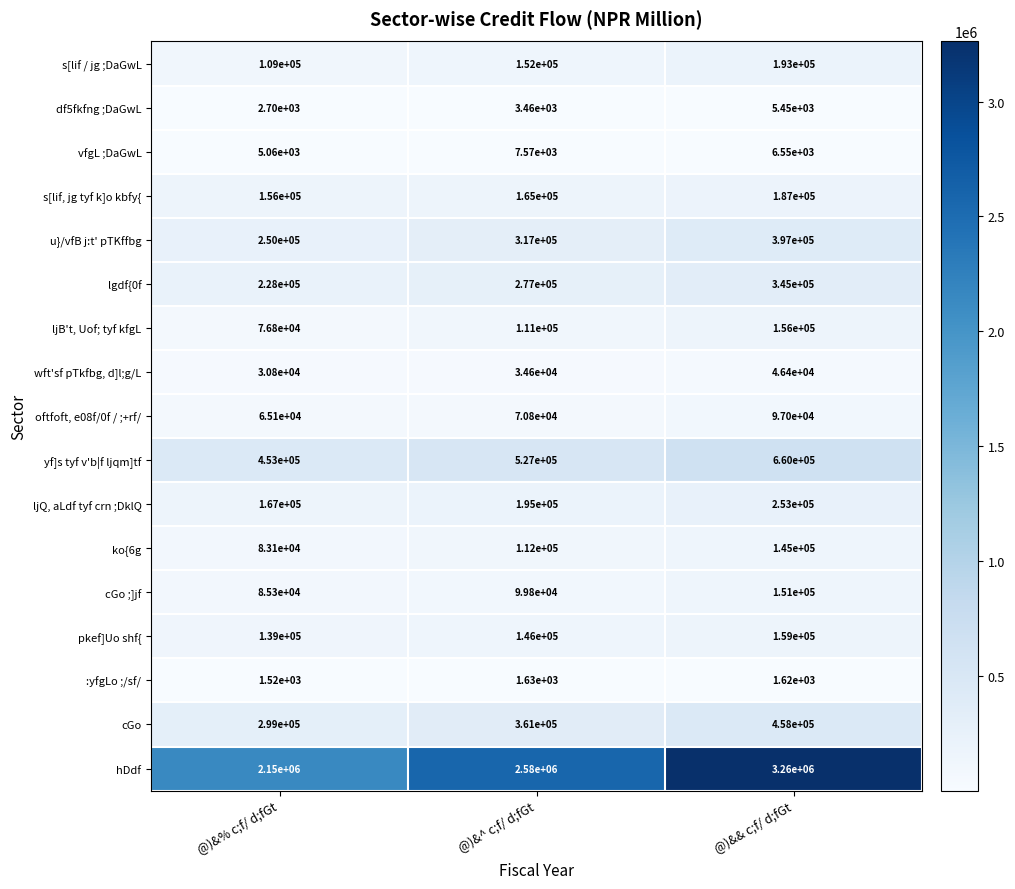

The :yfgLo ;/sf/ series shows 1033 at @)&% c;f/ d;fGt. True or false?

False